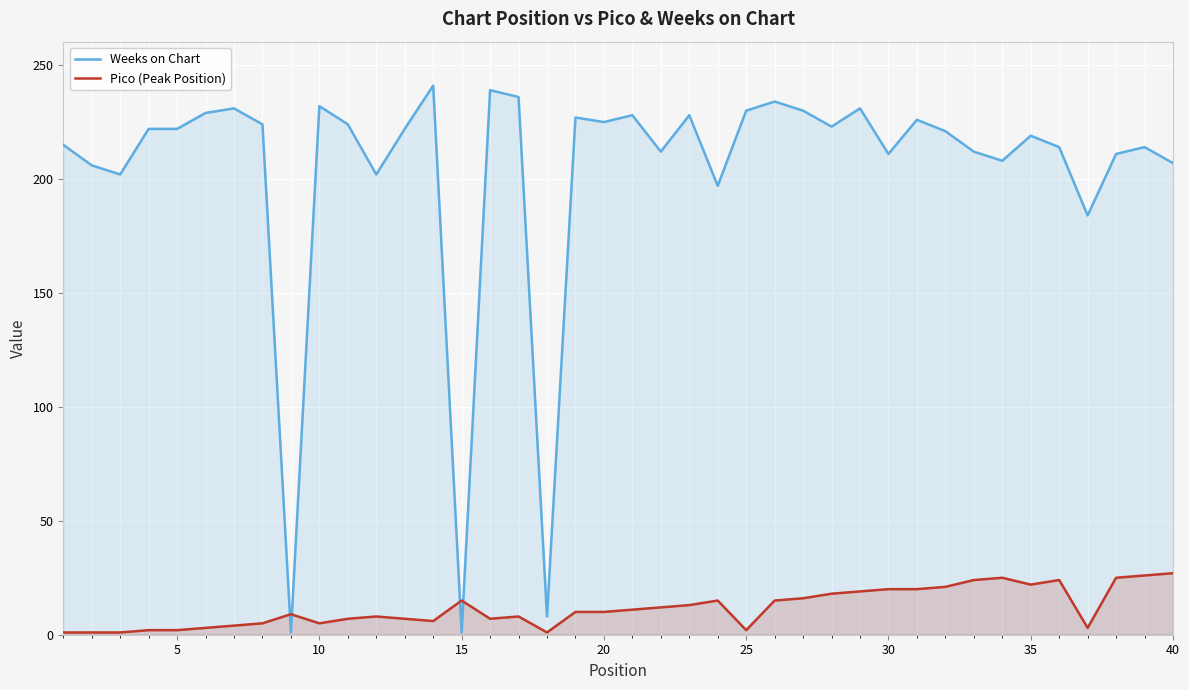

True or false: Pico (Peak Position) and Weeks on Chart cross at least once.

True